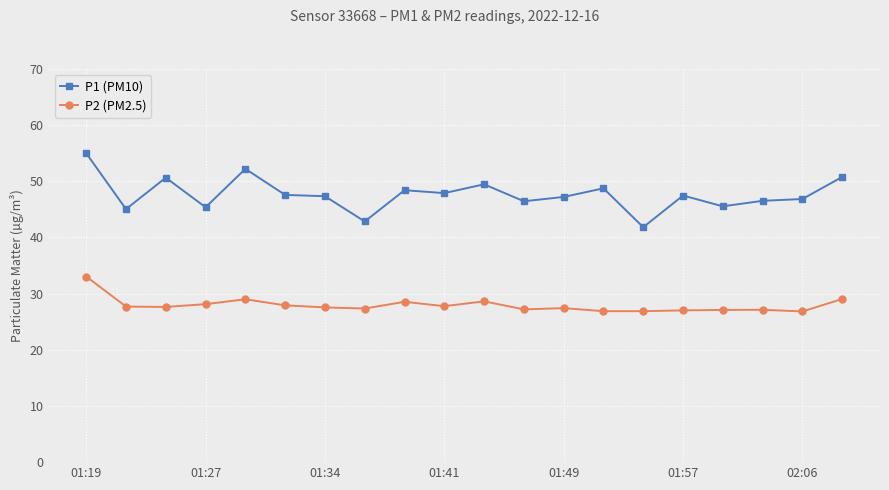

Which series has the widest spread of values?

P1 (PM10)